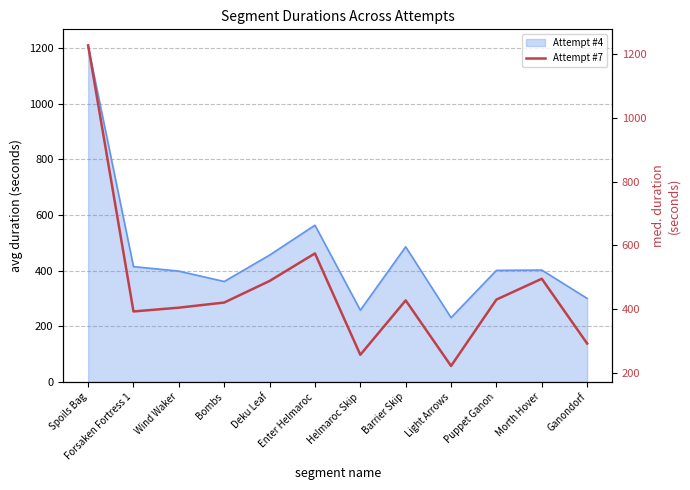

What position from the left is Bombs?

4